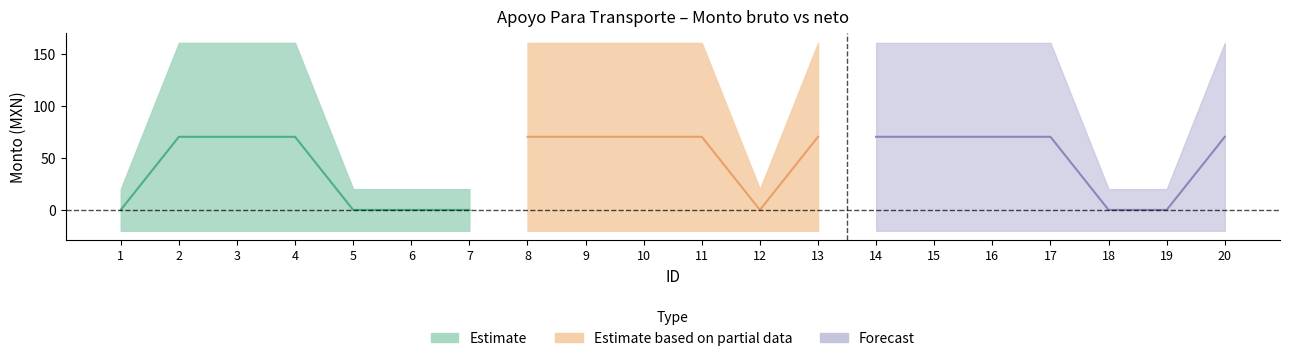

True or false: Monto bruto has more than 1 interior local peaks.

False